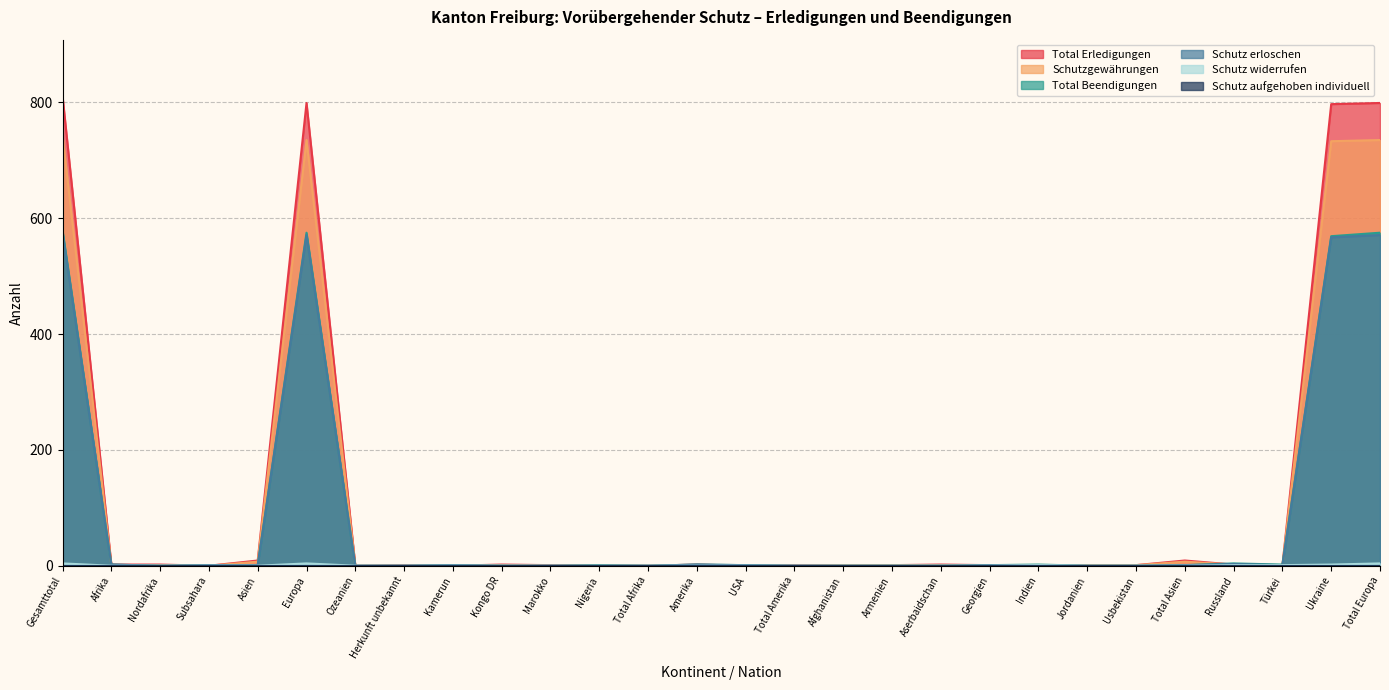

What is the difference between the Total Beendigungen values at Aserbaidschan and Kamerun?

1